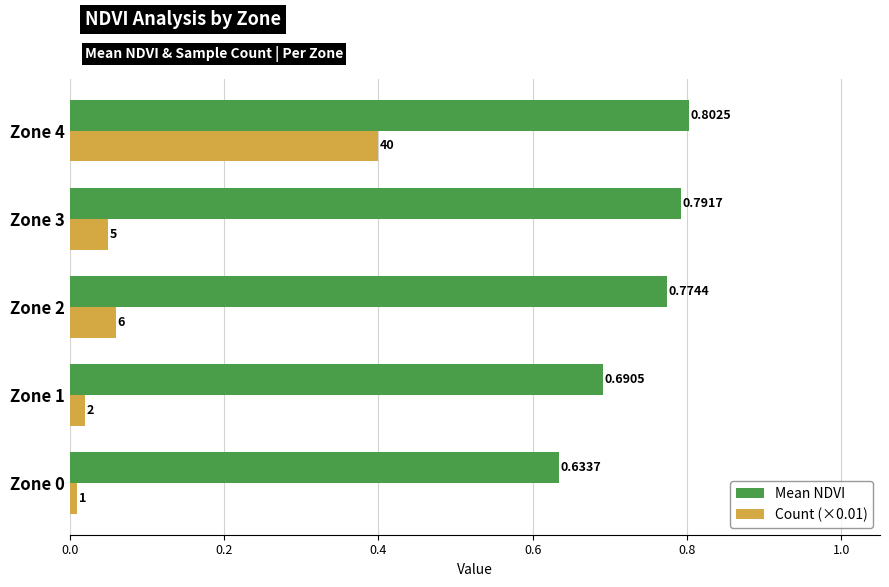

List the series in order of their overall mean, highest first.

Mean NDVI, Count (×0.01)